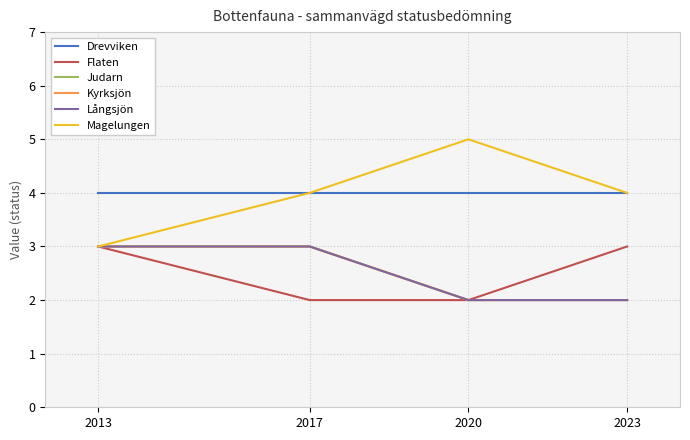

What is the total value across all series at 2020?

17